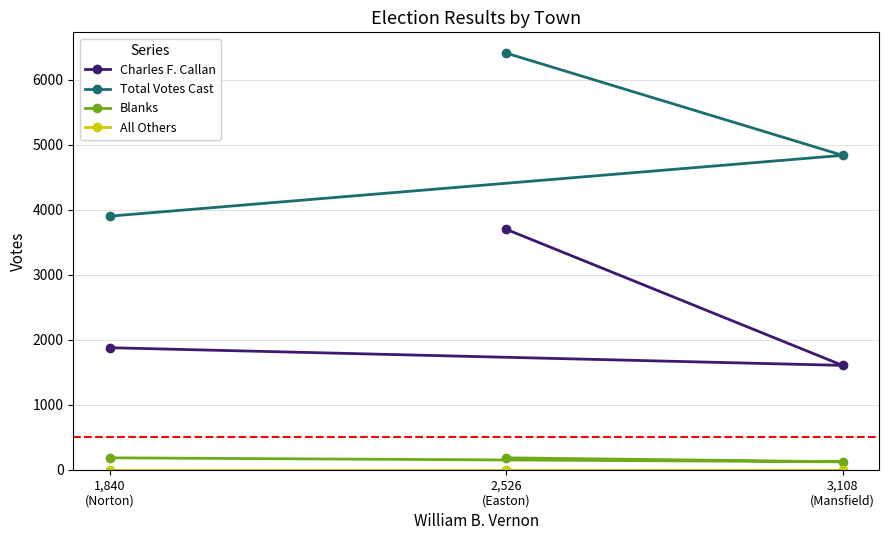

At how many categories does at least one series exceed 2794?

3